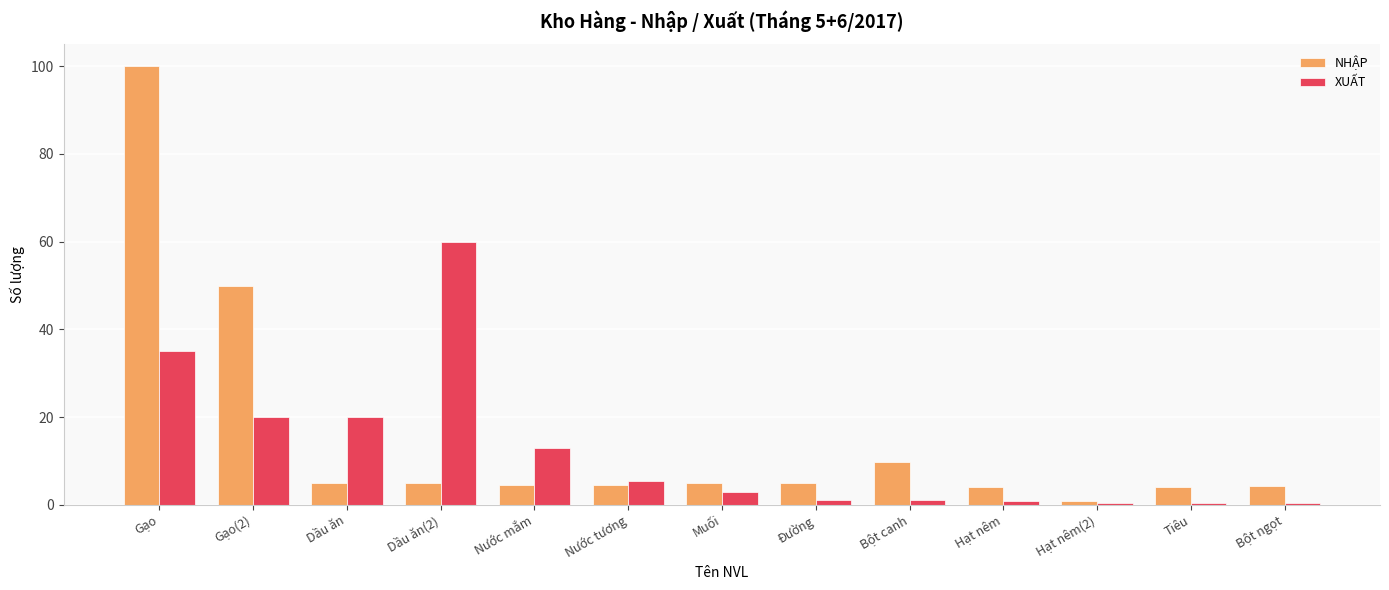

Which series has the largest range (max minus min)?

NHẬP